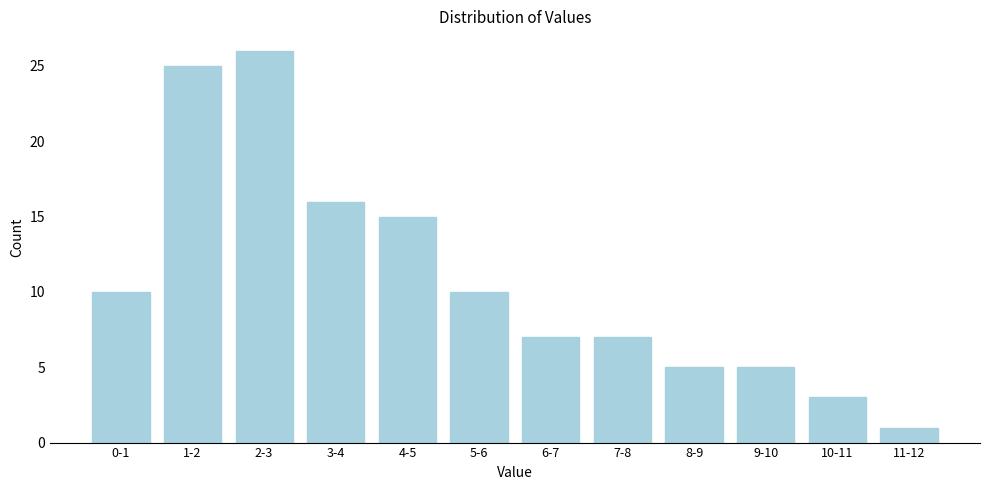

Reading left to right, extract all data points from this chart.

0-1=10	1-2=25	2-3=26	3-4=16	4-5=15	5-6=10	6-7=7	7-8=7	8-9=5	9-10=5	10-11=3	11-12=1